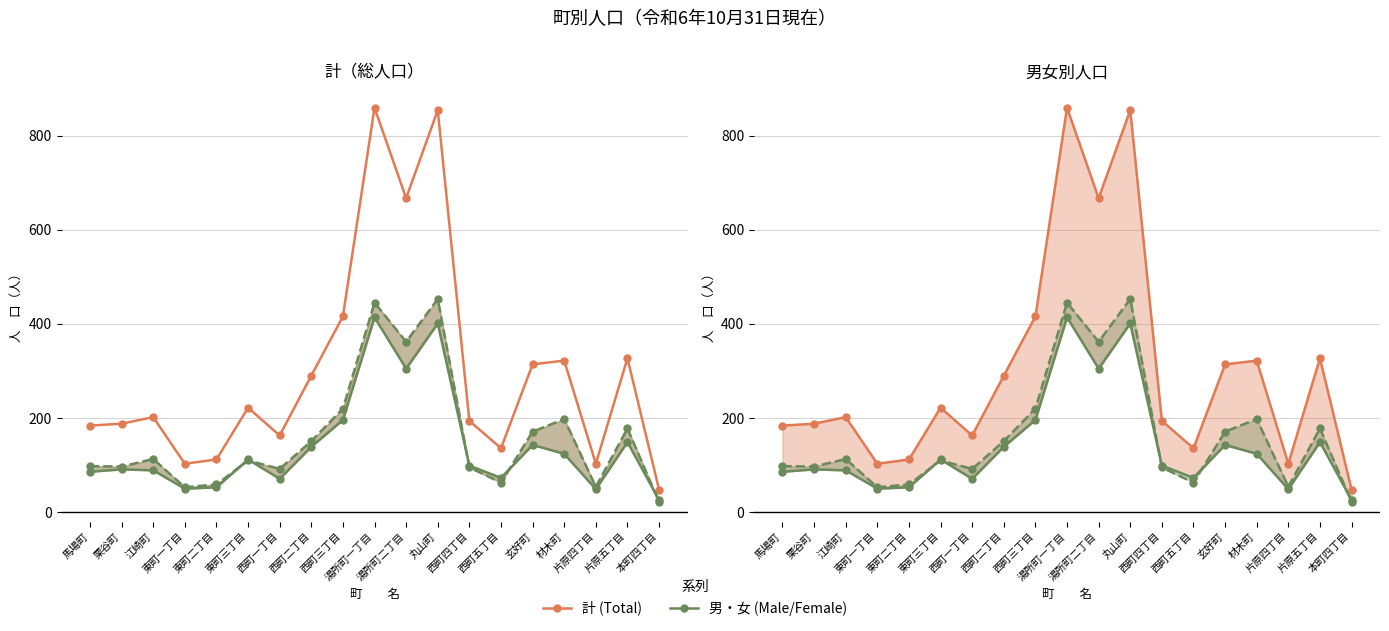

True or false: 女 and 計 intersect in this chart.

False